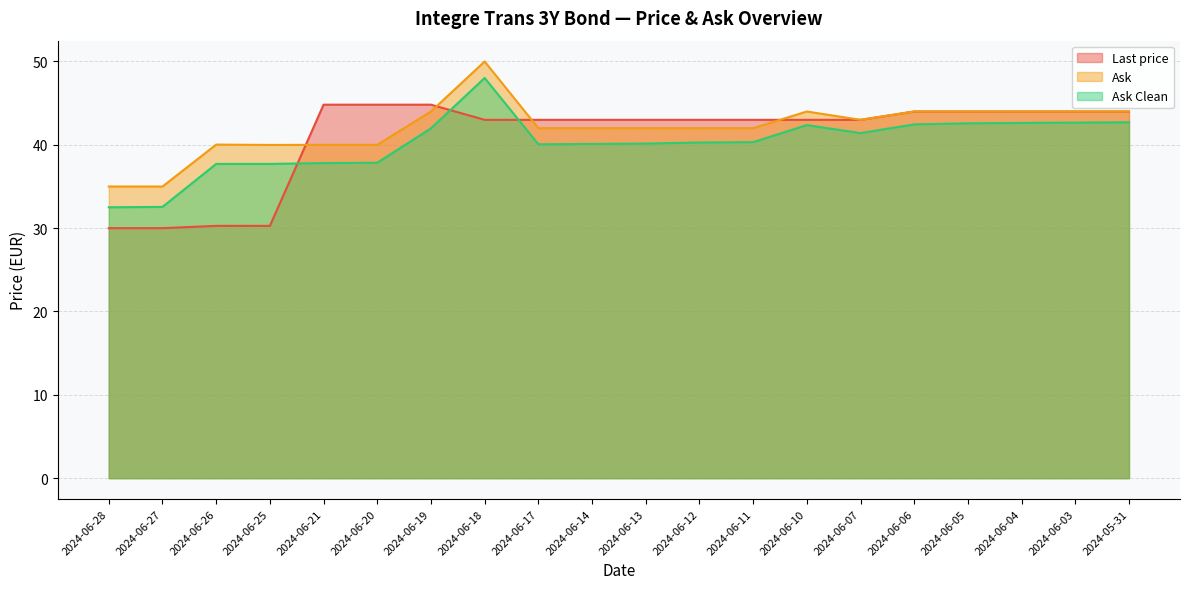

After their last crossing, which series has the higher values: Ask or Last price?

Ask